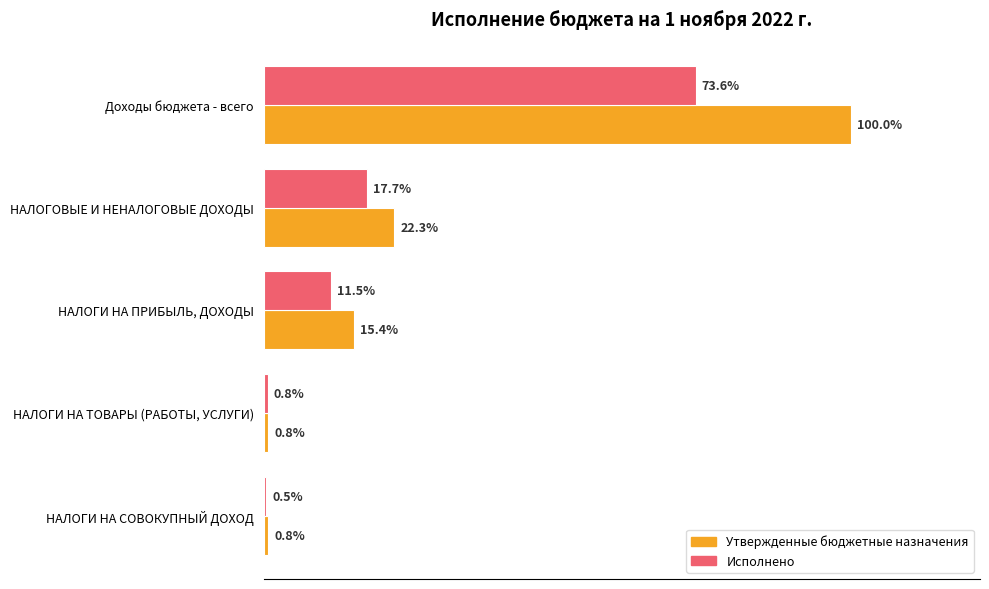

How many distinct data groups are displayed?

2